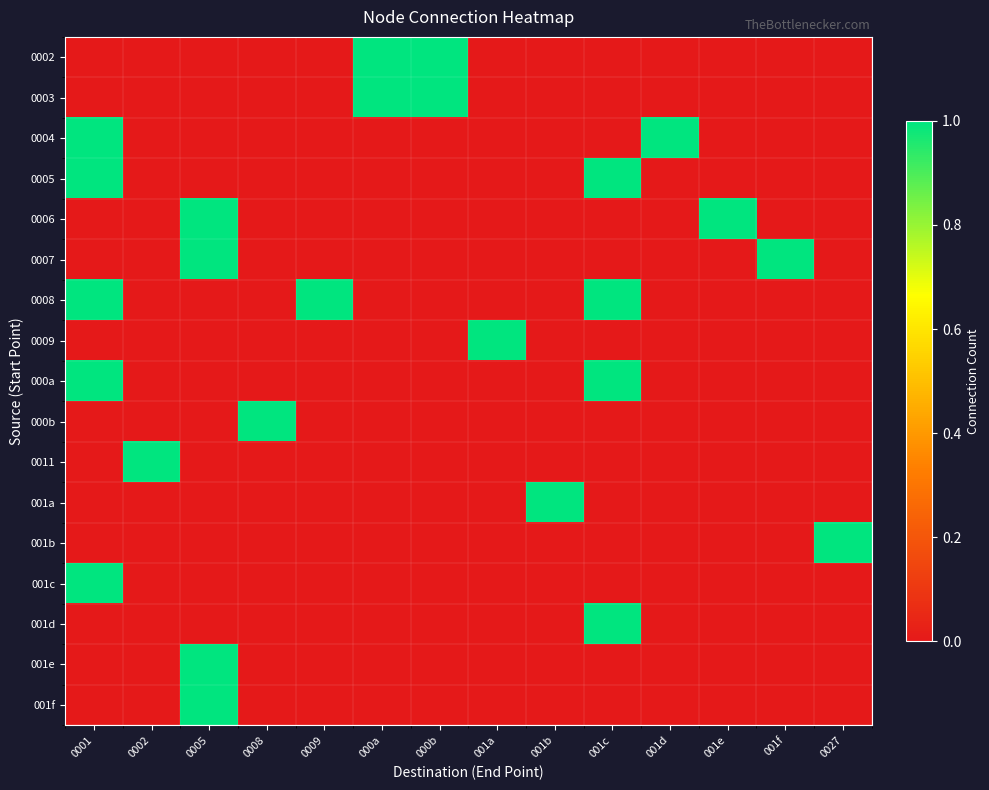

At how many categories does at least one series exceed 0?

14